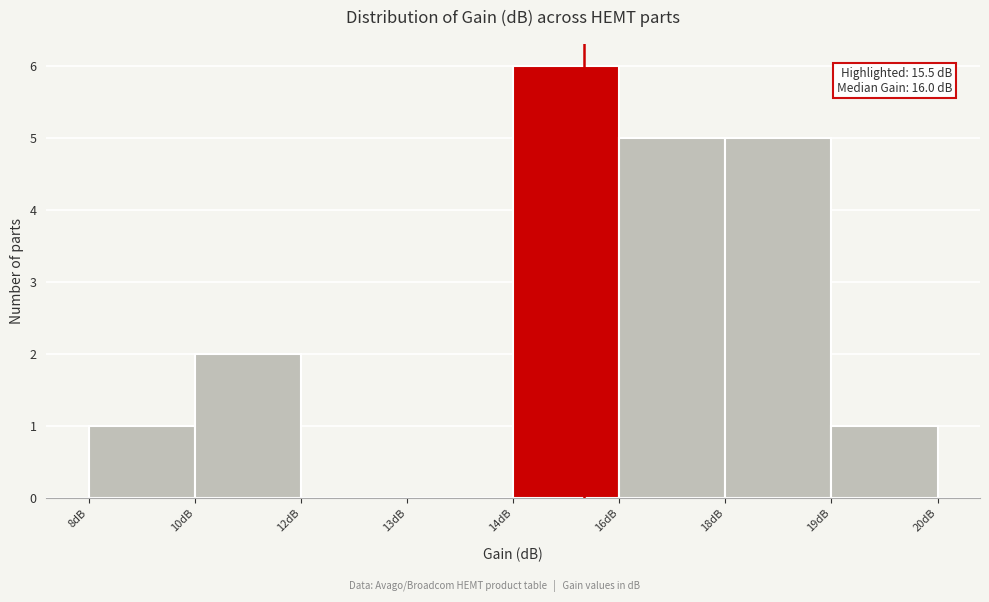

Reading right to left, what are all the values shown in this chart?

19dB=1	18dB=5	16dB=5	14dB=6	13dB=0	12dB=0	10dB=2	8dB=1